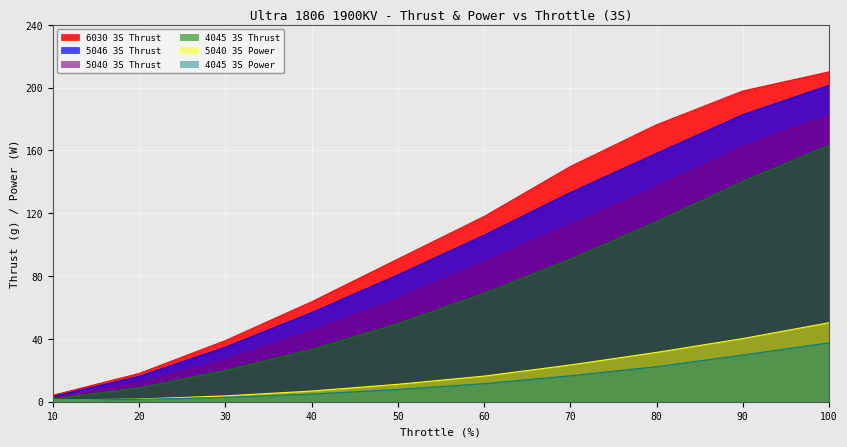

At which category is the sum across all series the highest?

100